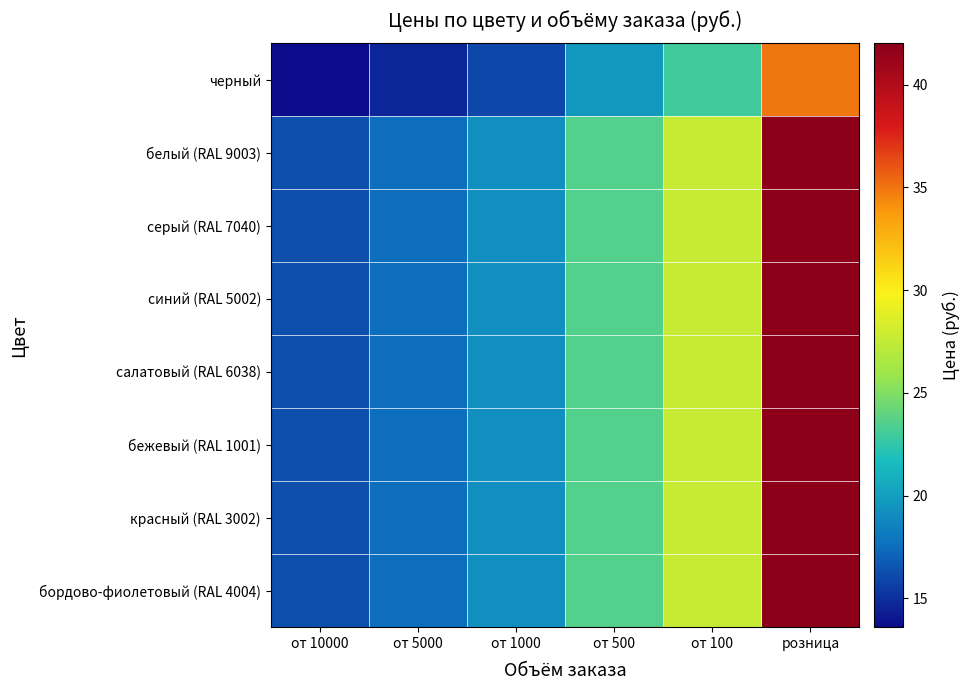

Reading left to right, list all the values displayed in this chart.

черный: от 10000=13.6	от 5000=14.6	от 1000=16.0	от 500=19.6	от 100=23.0	розница=35.0
белый (RAL 9003): от 10000=16.3	от 5000=17.5	от 1000=19.2	от 500=23.5	от 100=27.6	розница=42.0
серый (RAL 7040): от 10000=16.3	от 5000=17.5	от 1000=19.2	от 500=23.5	от 100=27.6	розница=42.0
синий (RAL 5002): от 10000=16.3	от 5000=17.5	от 1000=19.2	от 500=23.5	от 100=27.6	розница=42.0
салатовый (RAL 6038): от 10000=16.3	от 5000=17.5	от 1000=19.2	от 500=23.5	от 100=27.6	розница=42.0
бежевый (RAL 1001): от 10000=16.3	от 5000=17.5	от 1000=19.2	от 500=23.5	от 100=27.6	розница=42.0
красный (RAL 3002): от 10000=16.3	от 5000=17.5	от 1000=19.2	от 500=23.5	от 100=27.6	розница=42.0
бордово-фиолетовый (RAL 4004): от 10000=16.3	от 5000=17.5	от 1000=19.2	от 500=23.5	от 100=27.6	розница=42.0